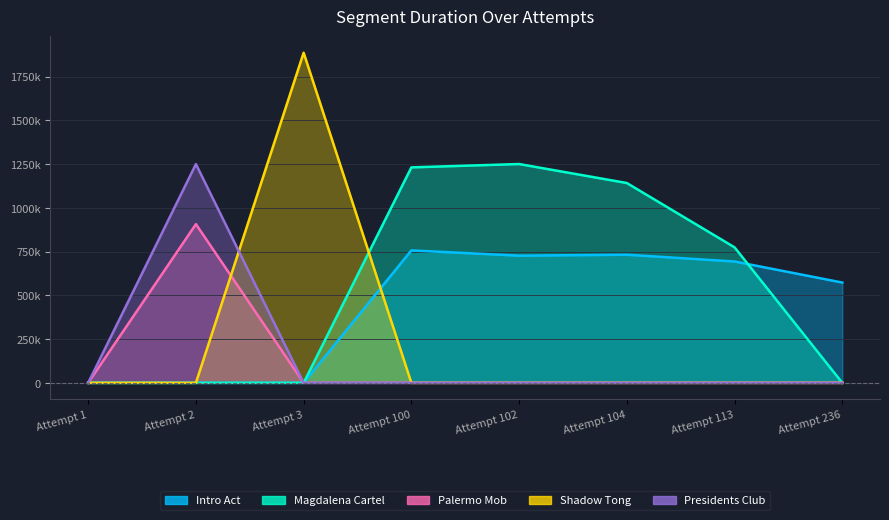

True or false: Shadow Tong and Magdalena Cartel intersect in this chart.

True